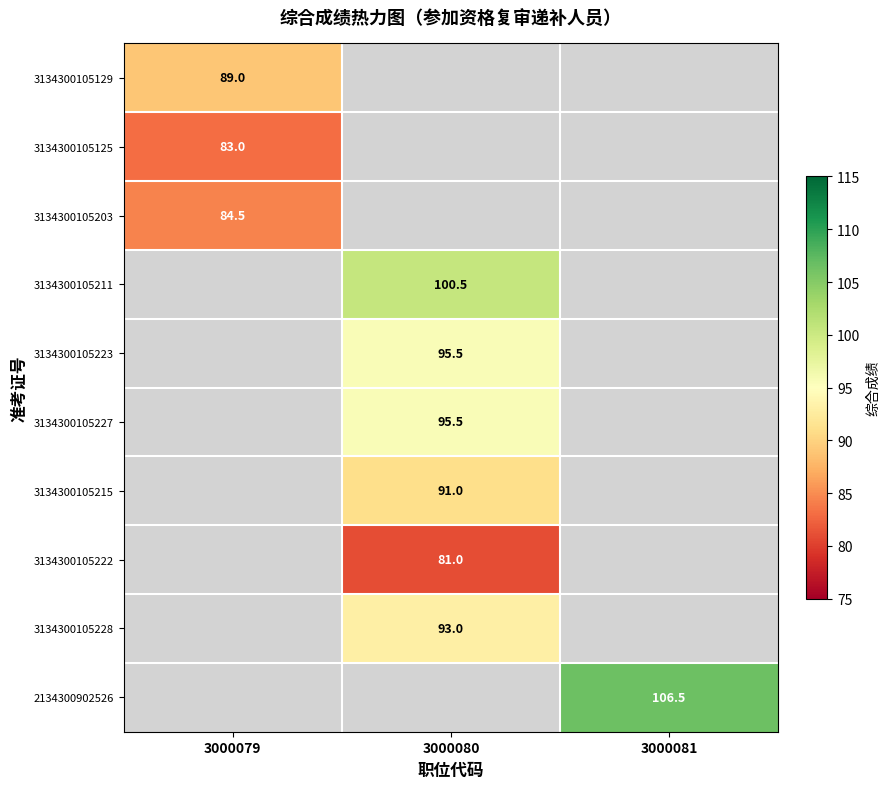

Which category has the highest value across all series?

3000081